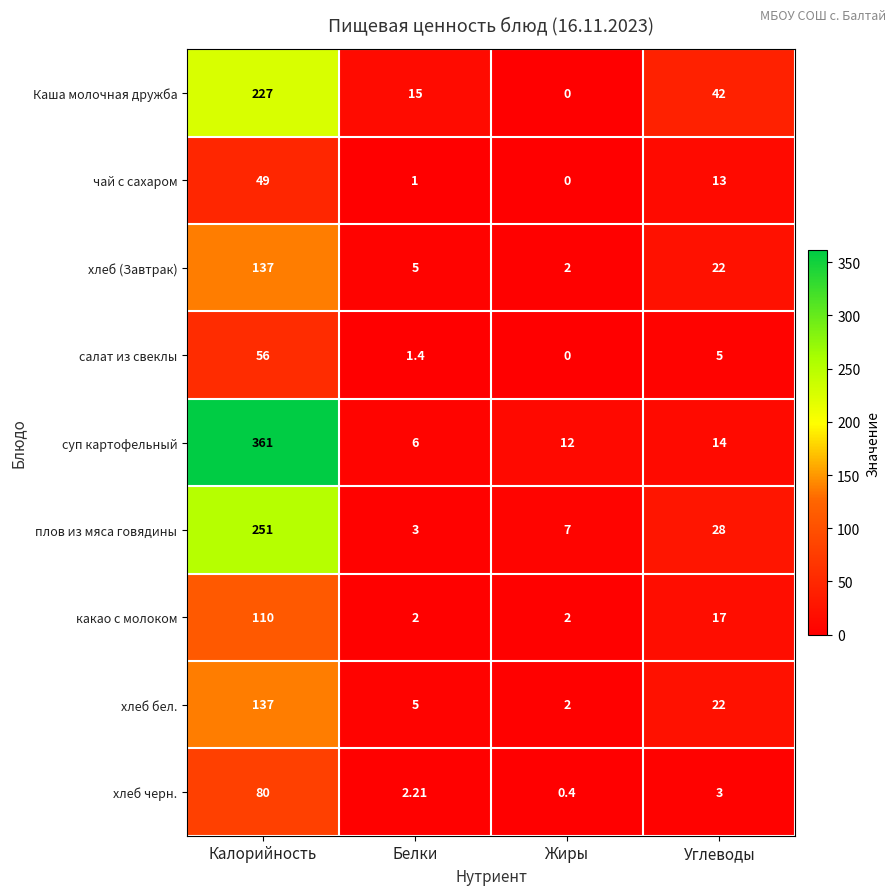

Where does the Каша молочная дружба series first go above 42?

Калорийность